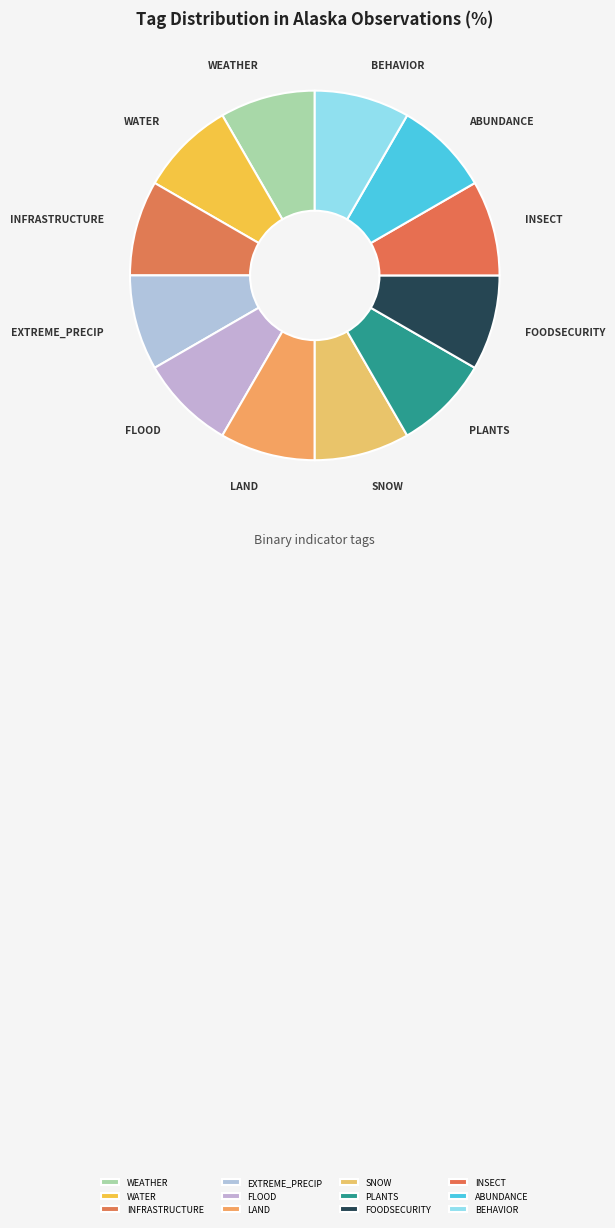

Is there a majority slice in this chart?

No